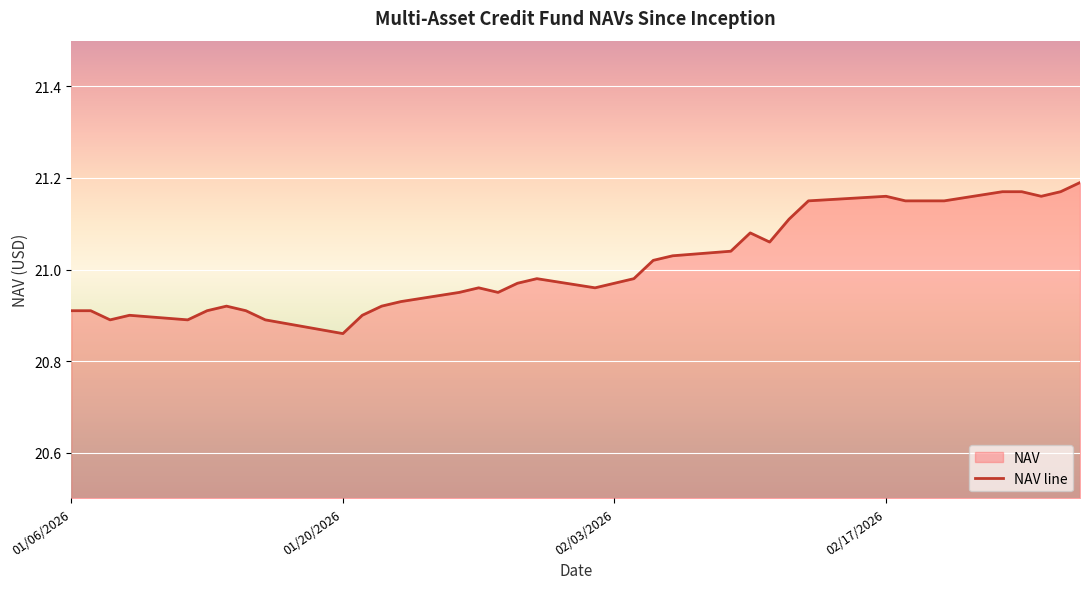

What is the value of the 27th point from the left?

21.1